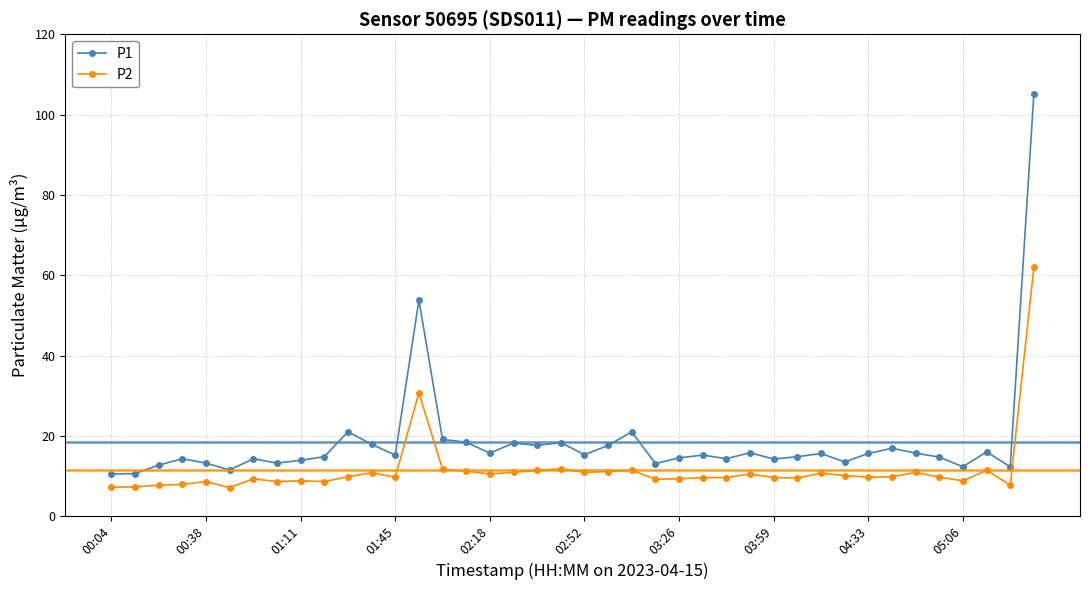

What is the difference between the maximum and minimum values in the P1 series?

94.7